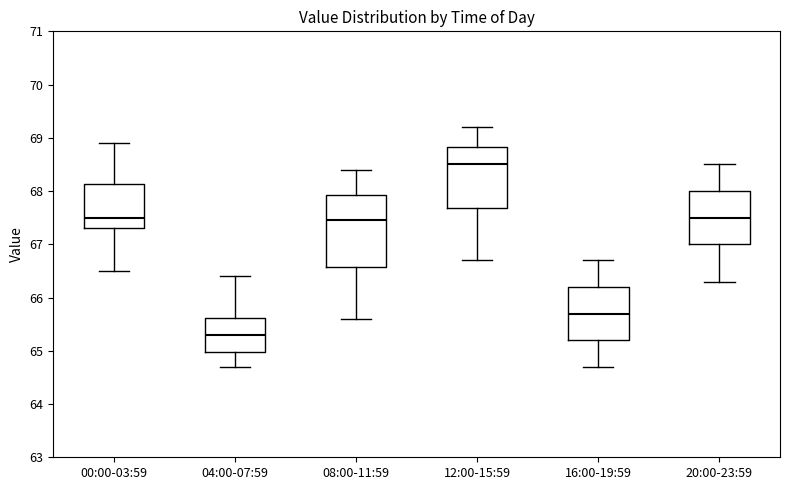

Comparing the boxes themselves (not the whiskers), which one is the tallest?

08:00-11:59